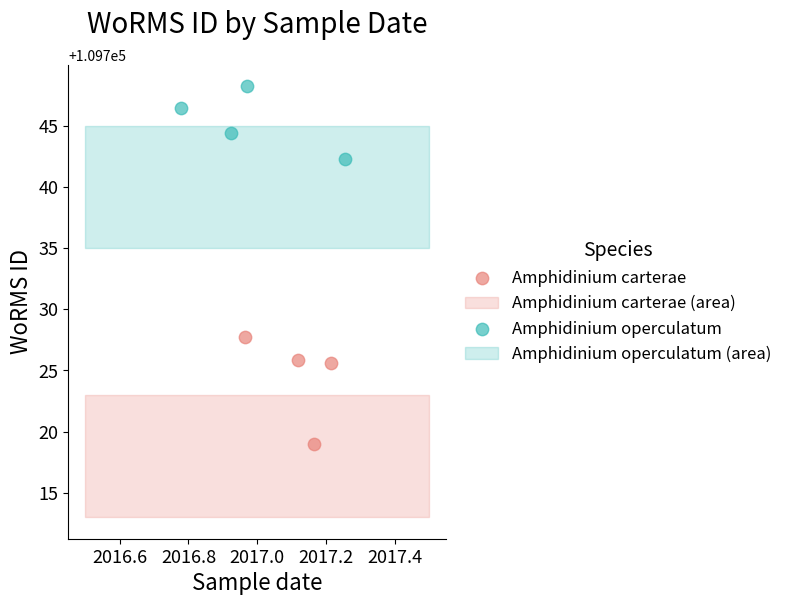

Which series contains the highest Y value?

Amphidinium operculatum